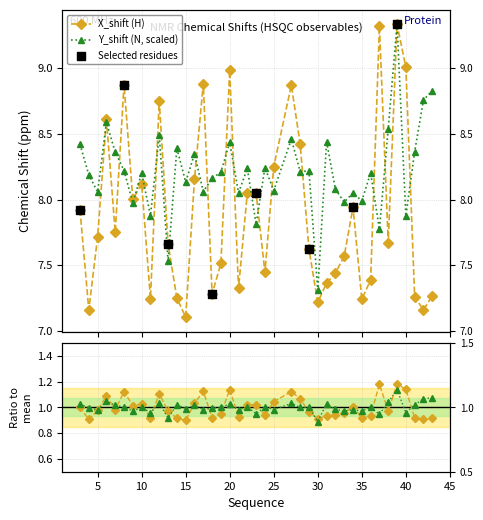

Which series contains the lowest Y value?

X_shift